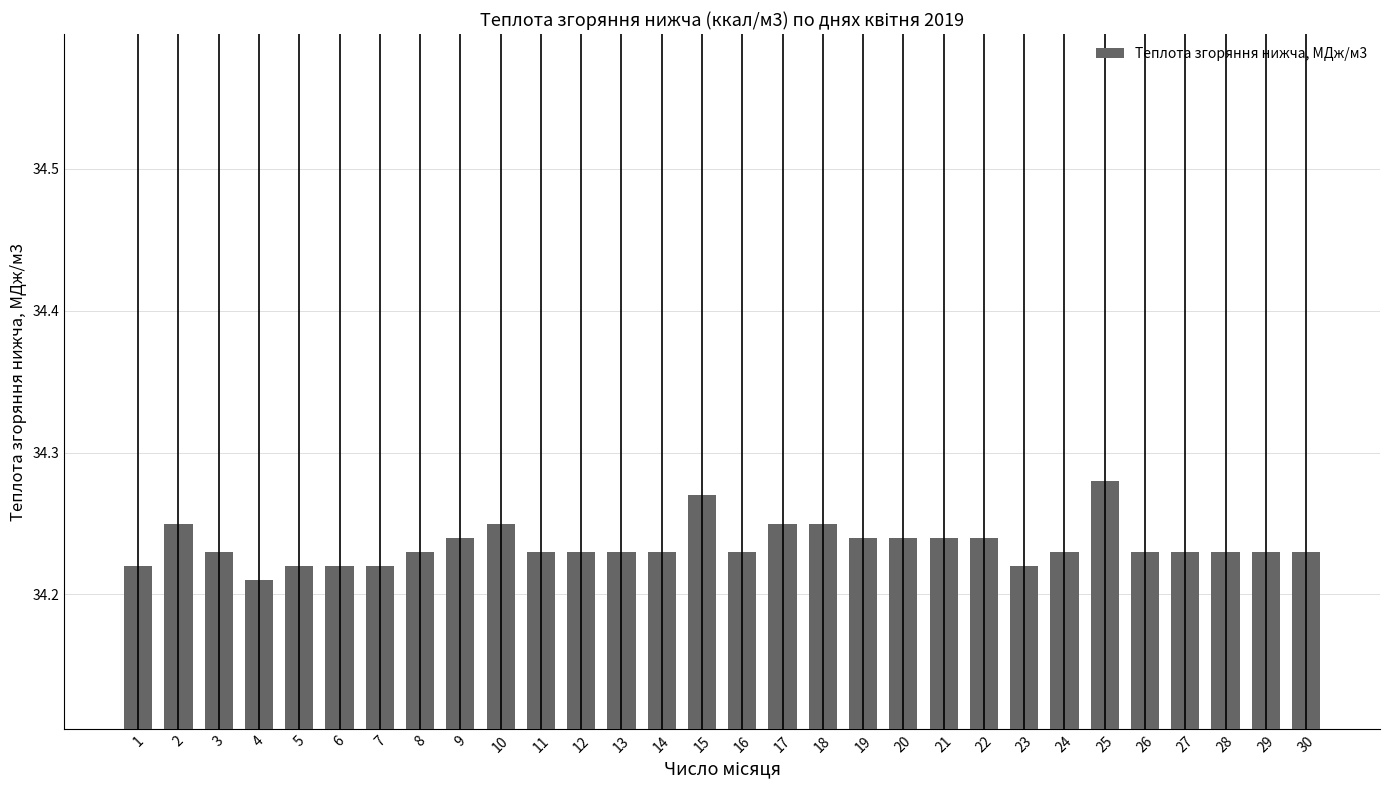

What is the difference between the maximum and minimum values?

0.1